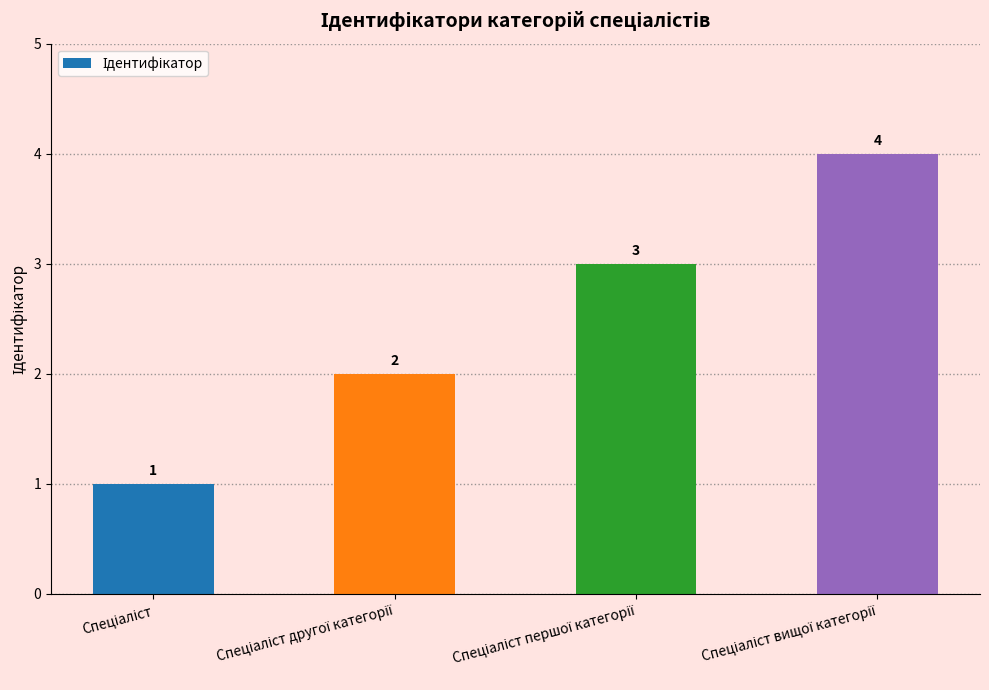

How many series are shown in this chart?

1